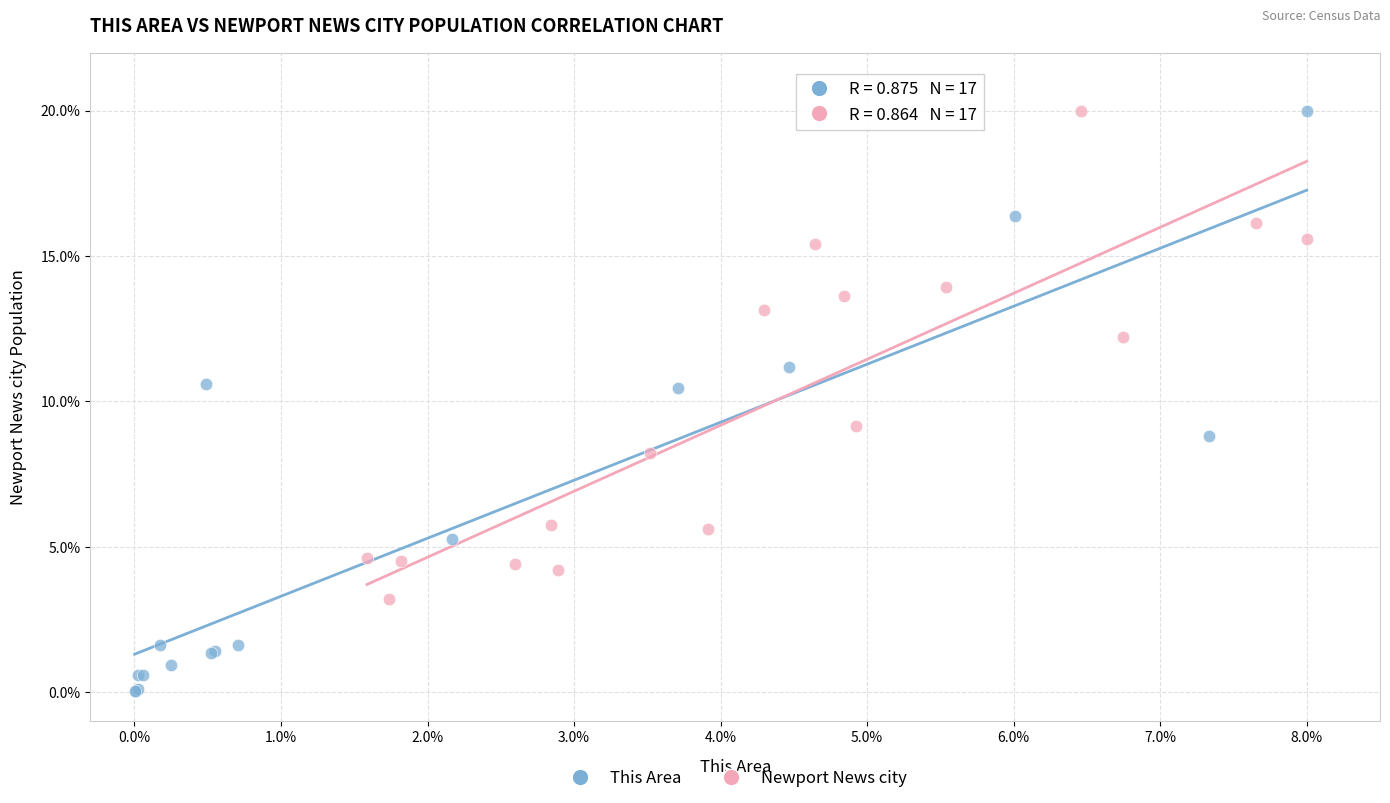

Which series reaches the minimum Y coordinate?

This Area